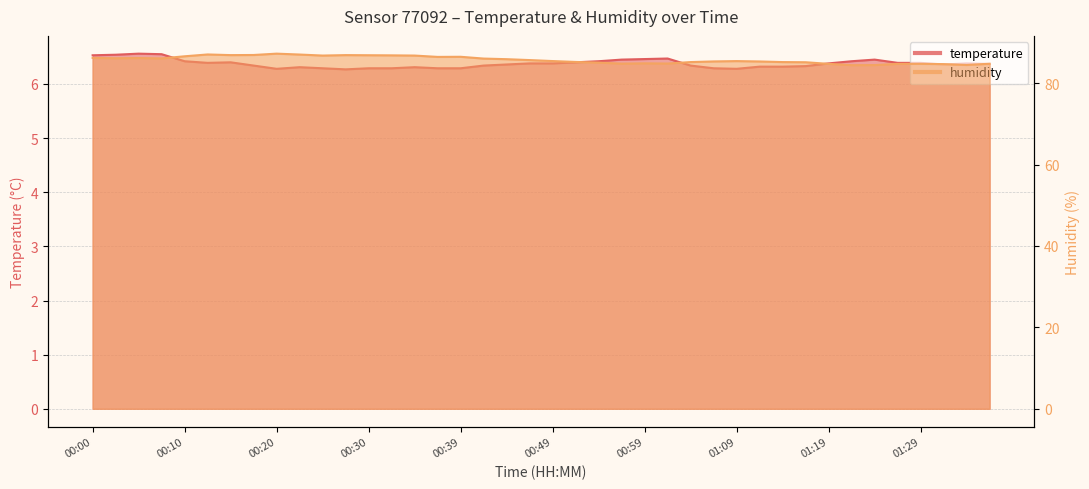

Reading left to right, list all the values displayed in this chart.

temperature: 6.5	6.5	6.6	6.5	6.4	6.4	6.4	6.3	6.3	6.3	6.3	6.3	6.3	6.3	6.3	6.3	6.3	6.3	6.4	6.4	6.4	6.4	6.4	6.5	6.5	6.5	6.3	6.3	6.3	6.3	6.3	6.3	6.4	6.4	6.5	6.4	6.4	6.4	6.4	6.4
humidity: 86.2	86.1	86.2	86.1	86.6	87.0	86.9	86.9	87.2	87.0	86.8	86.9	86.9	86.8	86.8	86.5	86.5	86.0	85.9	85.7	85.4	85.2	85.0	84.8	84.9	84.8	85.2	85.3	85.4	85.3	85.2	85.1	84.7	84.4	84.4	84.7	84.8	84.7	84.5	84.8